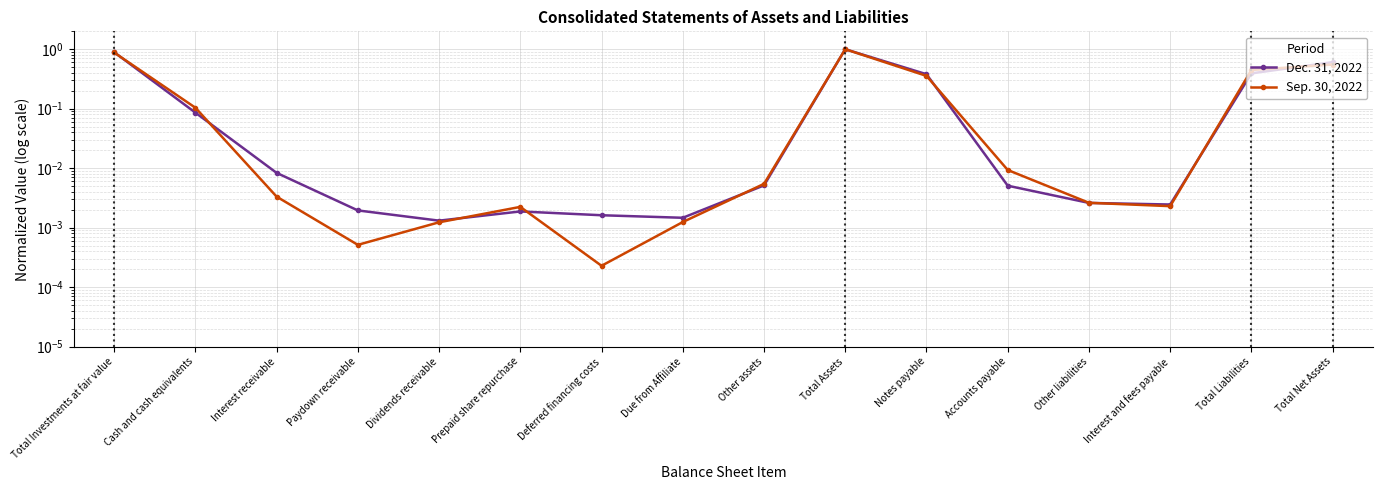

Reading left to right, transcribe all the data shown in this chart.

Dec. 31, 2022: Total Investments at fair value=0.9	Cash and cash equivalents=0.1	Interest receivable=0.0	Paydown receivable=0.0	Dividends receivable=0.0	Prepaid share repurchase=0.0	Deferred financing costs=0.0	Due from Affiliate=0.0	Other assets=0.0	Total Assets=1.0	Notes payable=0.4	Accounts payable=0.0	Other liabilities=0.0	Interest and fees payable=0.0	Total Liabilities=0.4	Total Net Assets=0.6
Sep. 30, 2022: Total Investments at fair value=0.9	Cash and cash equivalents=0.1	Interest receivable=0.0	Paydown receivable=0.0	Dividends receivable=0.0	Prepaid share repurchase=0.0	Deferred financing costs=0.0	Due from Affiliate=0.0	Other assets=0.0	Total Assets=1.0	Notes payable=0.4	Accounts payable=0.0	Other liabilities=0.0	Interest and fees payable=0.0	Total Liabilities=0.4	Total Net Assets=0.6